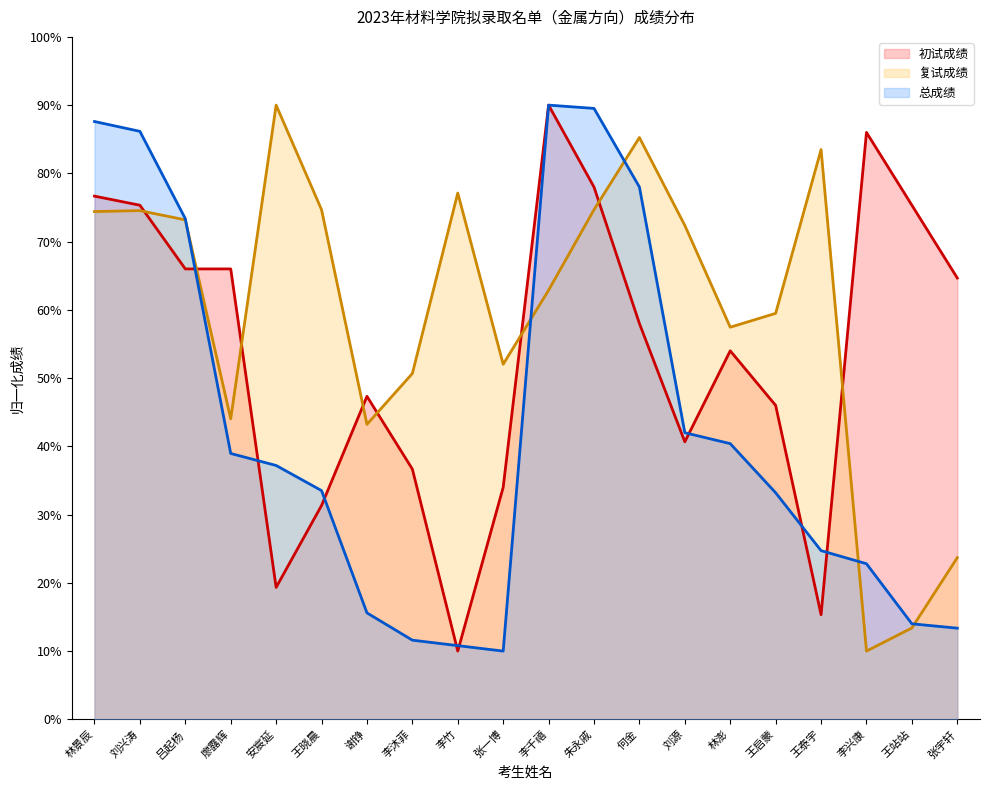

Rank the categories by 初试成绩 value from lowest to highest.

李竹, 王泰宇, 安宸延, 王晓晨, 张一博, 李沐菲, 刘源, 王启蒙, 谢铮, 林澎, 何金, 张宇轩, 吕起杨, 廖露辉, 刘兴涛, 王站站, 林景辰, 朱永戚, 李兴康, 李千禧